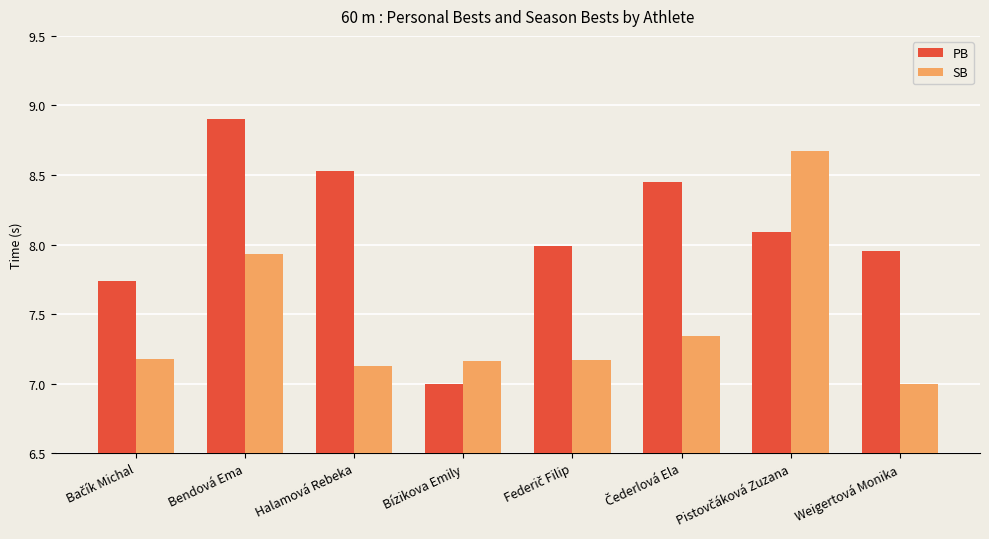

Which series has the widest spread of values?

PB